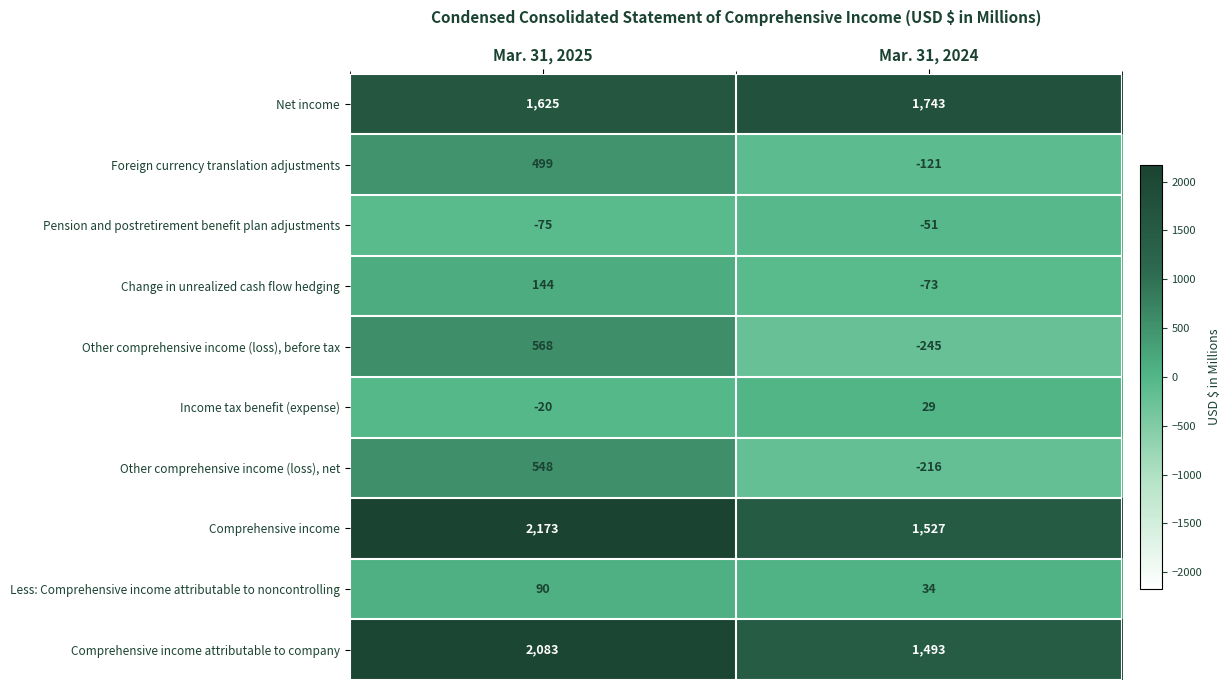

Which series has the largest total across all categories?

Comprehensive income